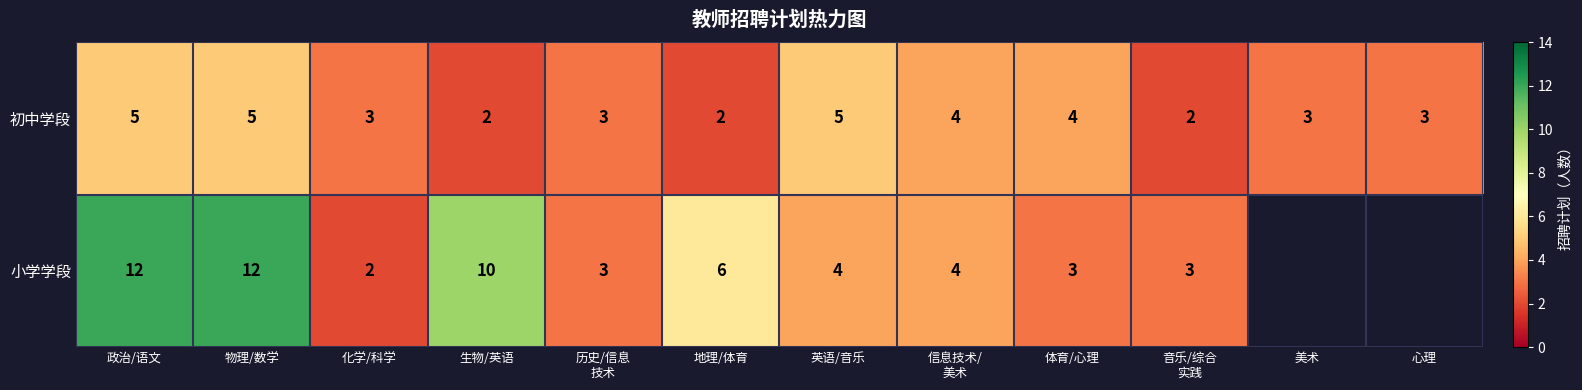

What is the maximum value shown in the chart?

12